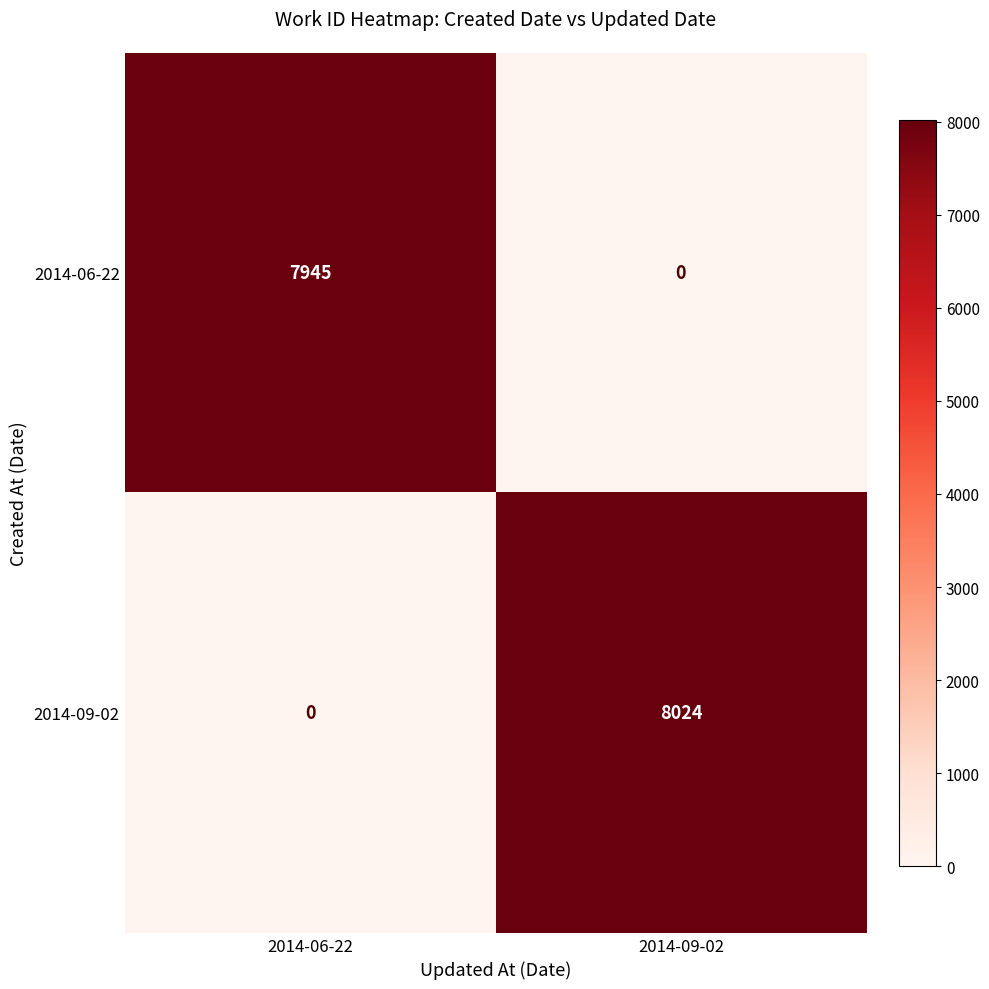

What is the sum of the 2014-06-22 values at 2014-09-02 and 2014-06-22?

7945